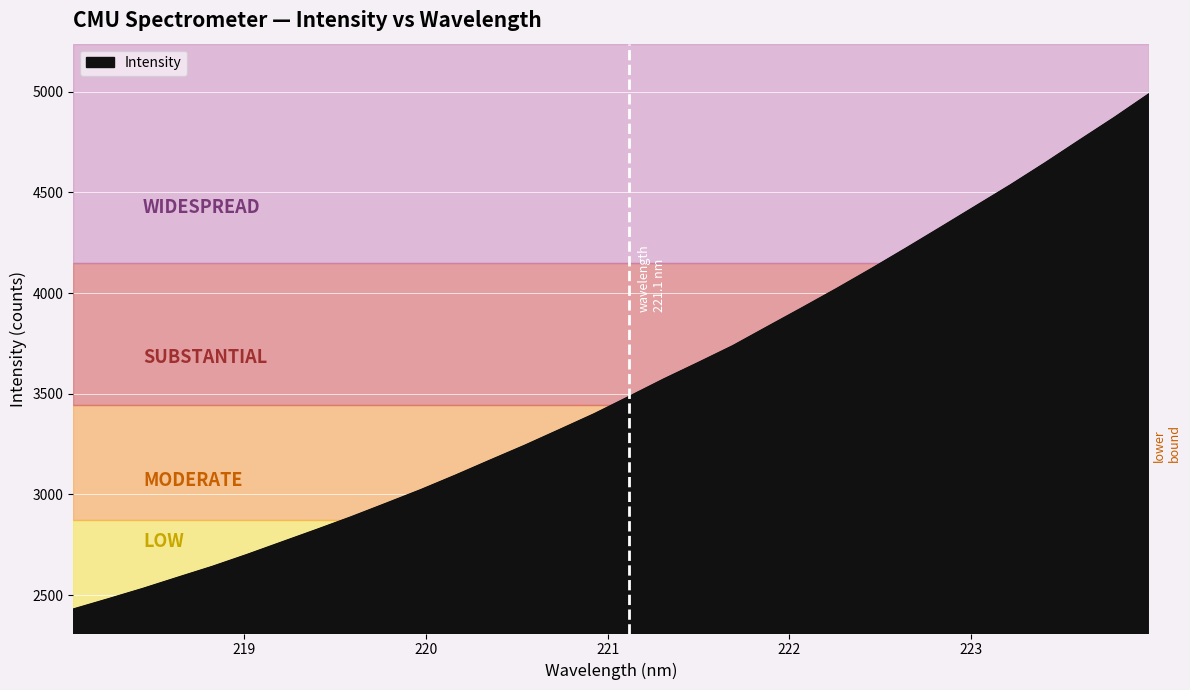

What is the minimum value shown in the chart?

2431.2